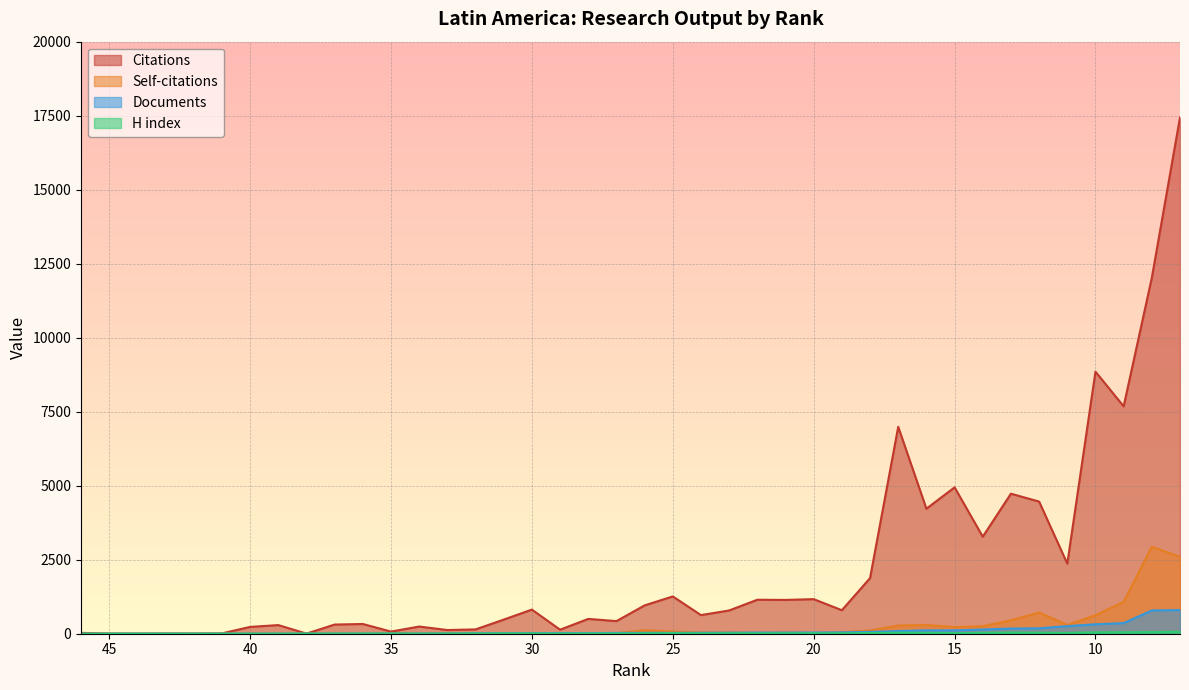

Reading left to right, what are all the values shown in this chart?

Citations: 46=29	45=3	44=1	43=5	42=3	41=12	40=230	39=292	38=4	37=310	36=329	35=72	34=243	33=125	32=146	31=477	30=815	29=137	28=501	27=426	26=957	25=1260	24=629	23=786	22=1148	21=1142	20=1168	19=794	18=1878	17=6990	16=4223	15=4945	14=3278	13=4730	12=4464	11=2368	10=8853	9=7681	8=12026	7=17441
Self-citations: 46=0	45=0	44=0	43=1	42=0	41=0	40=1	39=1	38=0	37=1	36=1	35=9	34=3	33=8	32=3	31=4	30=8	29=1	28=24	27=17	26=118	25=76	24=39	23=45	22=23	21=42	20=27	19=52	18=112	17=275	16=297	15=221	14=252	13=456	12=716	11=294	10=627	9=1075	8=2939	7=2597
Documents: 46=1	45=1	44=1	43=2	42=2	41=2	40=2	39=3	38=4	37=4	36=5	35=6	34=6	33=9	32=14	31=16	30=18	29=19	28=21	27=27	26=29	25=30	24=31	23=36	22=37	21=39	20=40	19=45	18=62	17=90	16=114	15=114	14=142	13=175	12=183	11=256	10=319	9=358	8=785	7=800
H index: 46=1	45=1	44=1	43=1	42=1	41=2	40=2	39=3	38=2	37=3	36=5	35=5	34=3	33=5	32=6	31=9	30=8	29=5	28=9	27=8	26=11	25=19	24=10	23=16	22=11	21=16	20=17	19=13	18=23	17=35	16=30	15=20	14=31	13=40	12=34	11=25	10=47	9=49	8=55	7=66